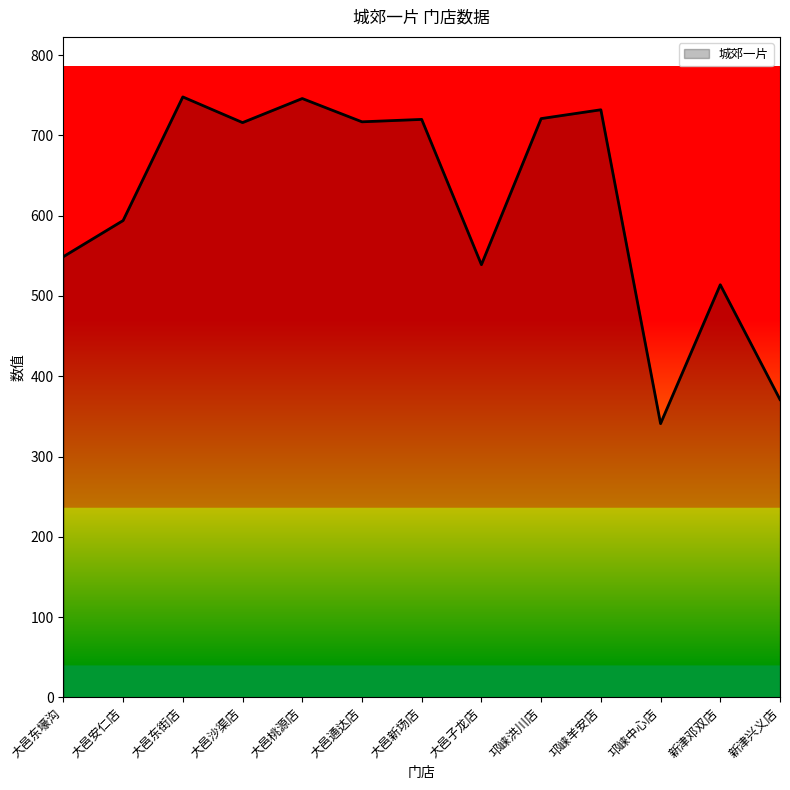

At which category does the chart reach its minimum across all series?

邛崃中心店